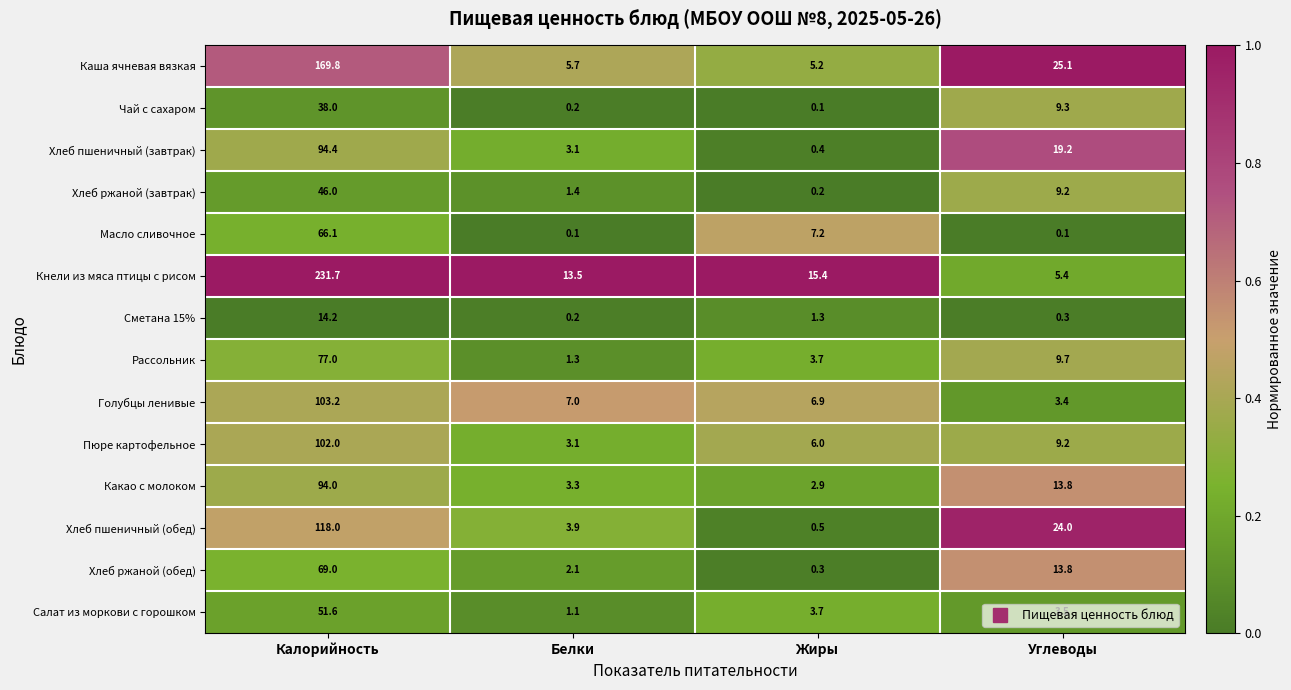

List the labels in order of Рассольник value, largest first.

Калорийность, Углеводы, Жиры, Белки